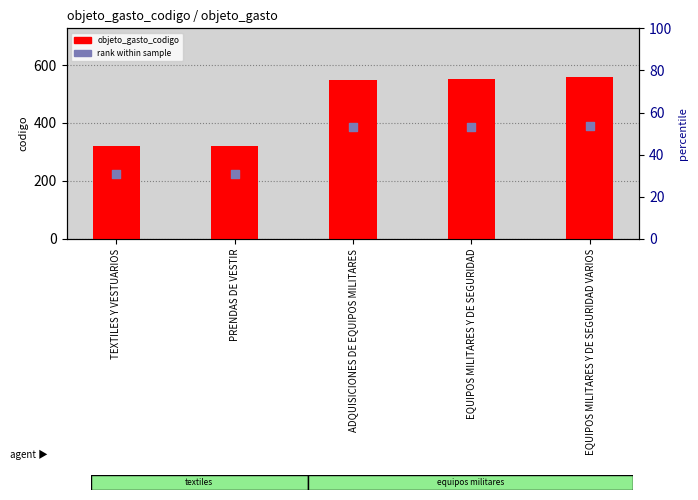

Which series has the largest total across all categories?

objeto_gasto_codigo